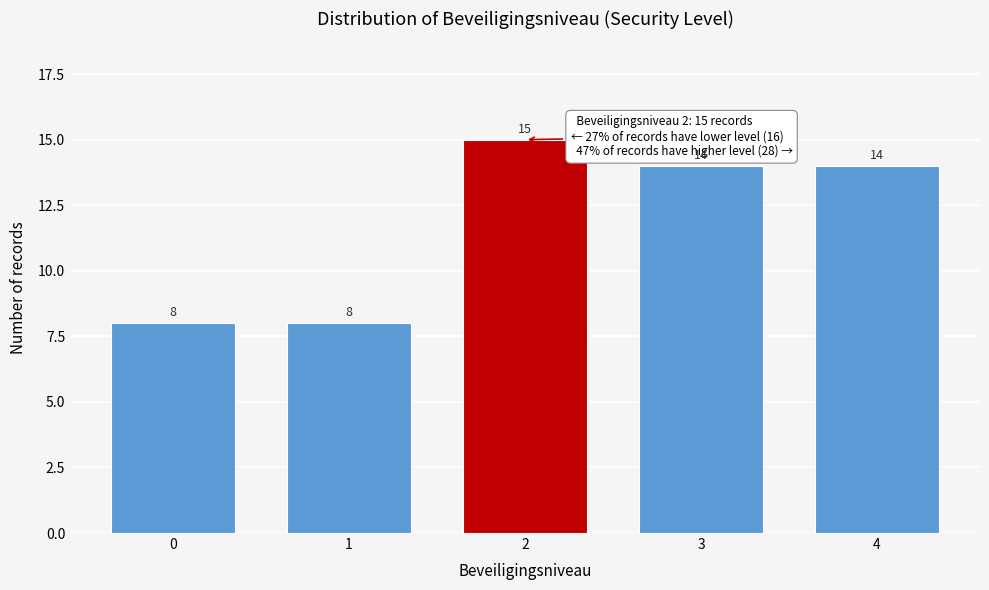

Reading left to right, what are all the values shown in this chart?

0=8	1=8	2=15	3=14	4=14